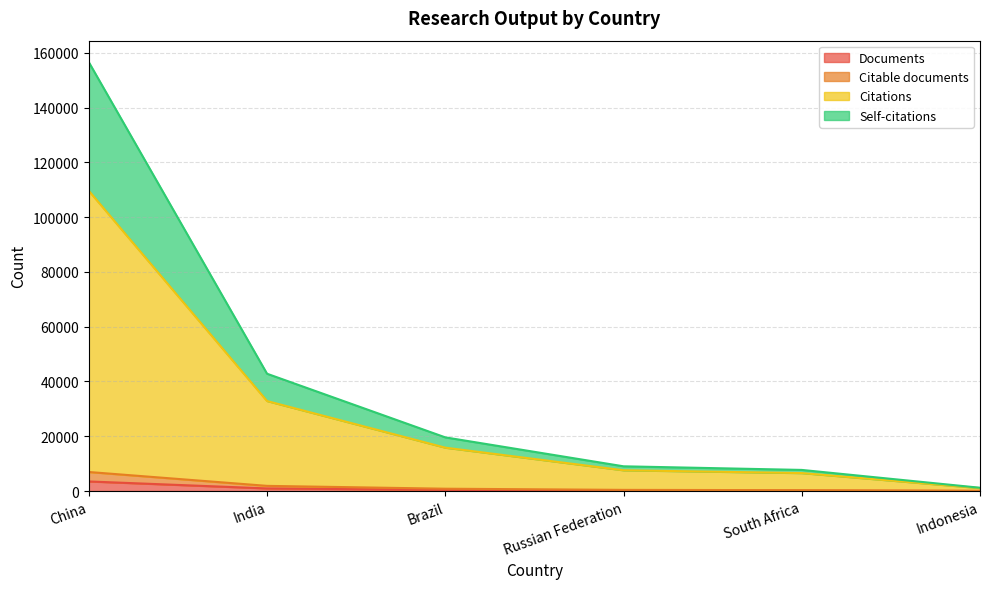

At which category is the sum across all series the highest?

China